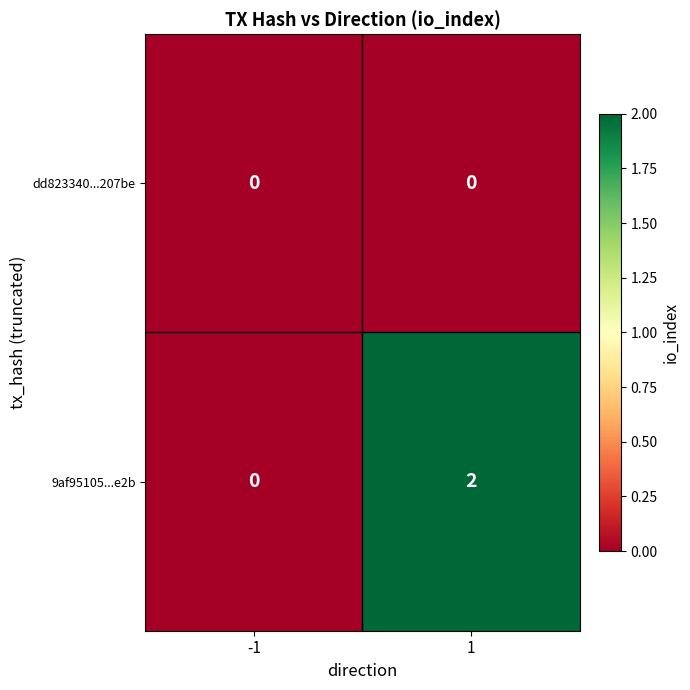

What is the total value across all series at 1?

2